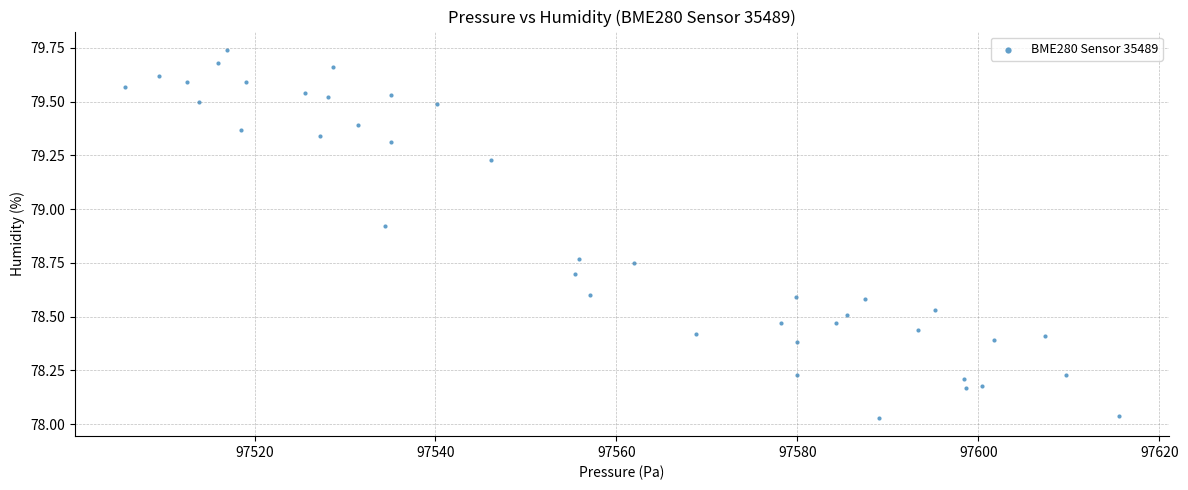

What is the range of Y values (max minus min)?

1.7